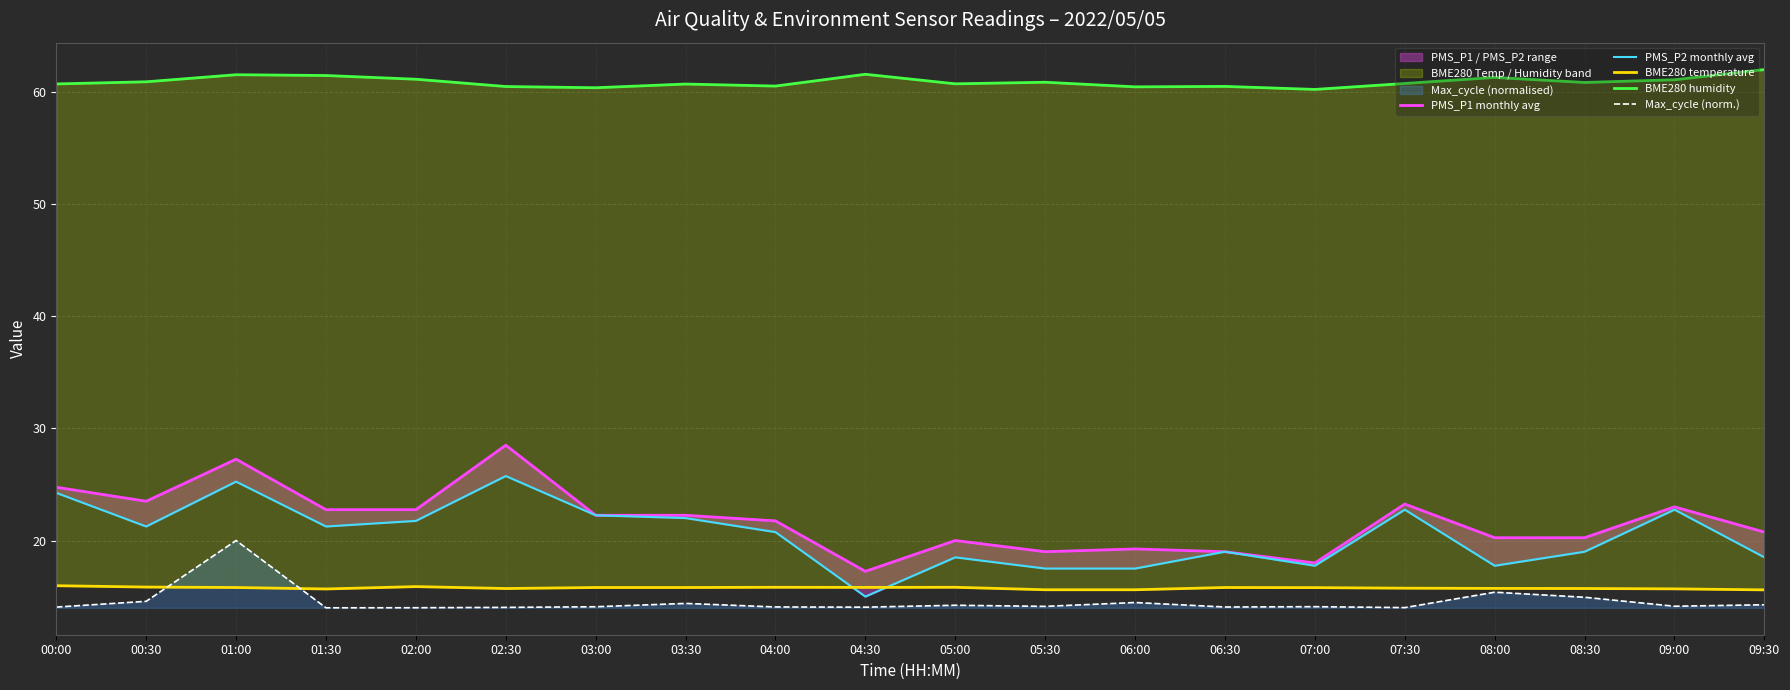

Which series has the largest range (max minus min)?

PMS_P1 monthly avg